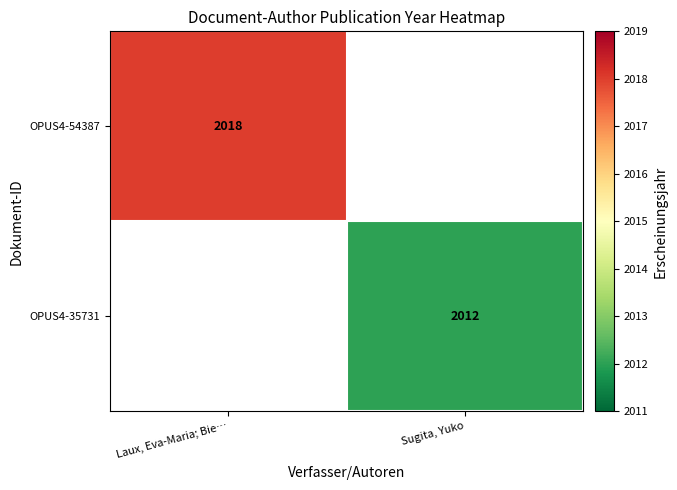

True or false: OPUS4-54387 has a value of 2018 at Laux, Eva-Maria; Bie….

True